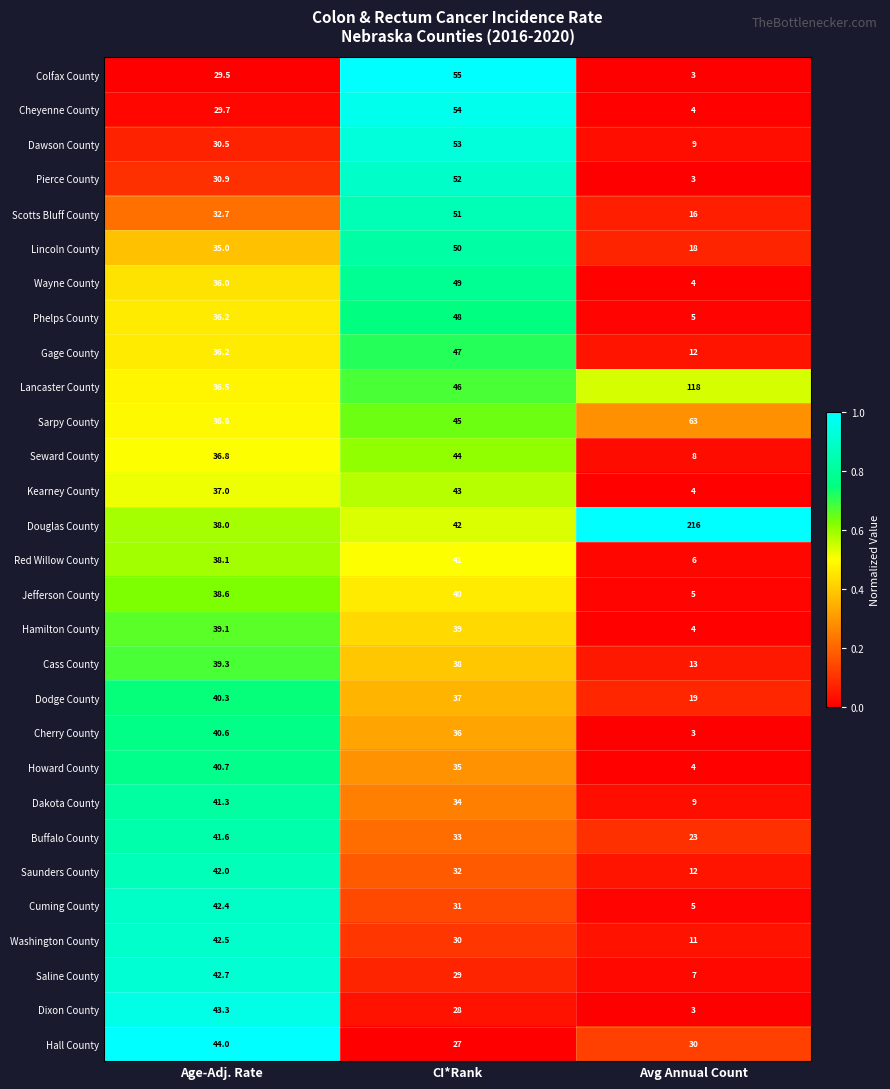

What is the greatest value displayed?

216.0